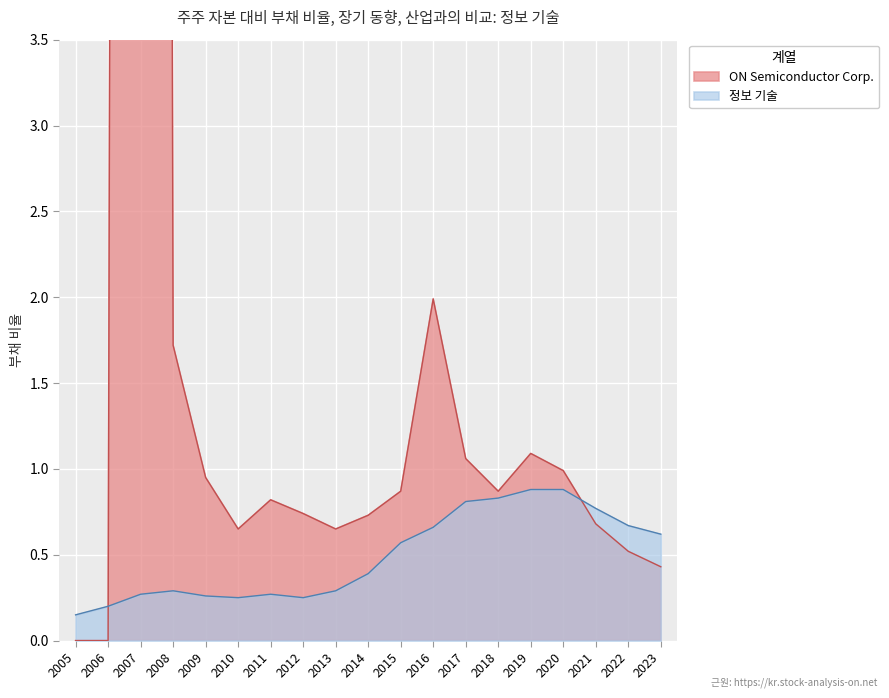

Reading left to right, extract all data points from this chart.

ON Semiconductor Corp.: 2005=0.0	2006=0.0	2007=72.9	2008=1.7	2009=0.9	2010=0.7	2011=0.8	2012=0.7	2013=0.7	2014=0.7	2015=0.9	2016=2.0	2017=1.1	2018=0.9	2019=1.1	2020=1.0	2021=0.7	2022=0.5	2023=0.4
정보 기술: 2005=0.1	2006=0.2	2007=0.3	2008=0.3	2009=0.3	2010=0.2	2011=0.3	2012=0.2	2013=0.3	2014=0.4	2015=0.6	2016=0.7	2017=0.8	2018=0.8	2019=0.9	2020=0.9	2021=0.8	2022=0.7	2023=0.6